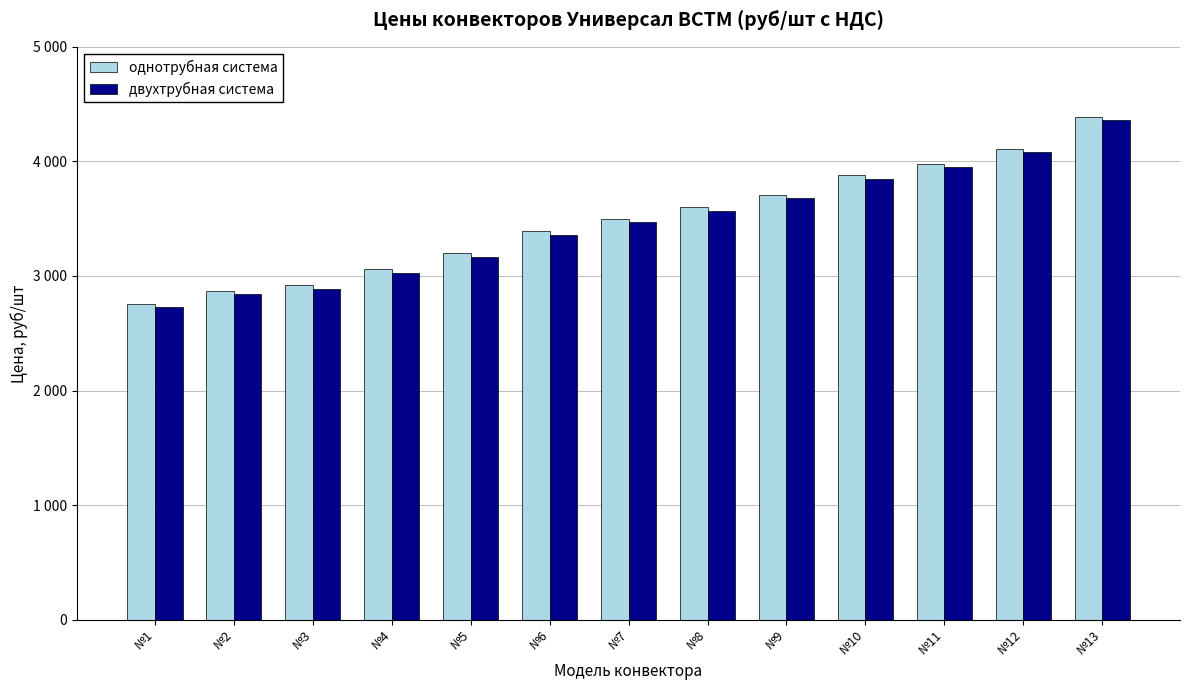

At which label is двухтрубная система closest to 3545?

№8